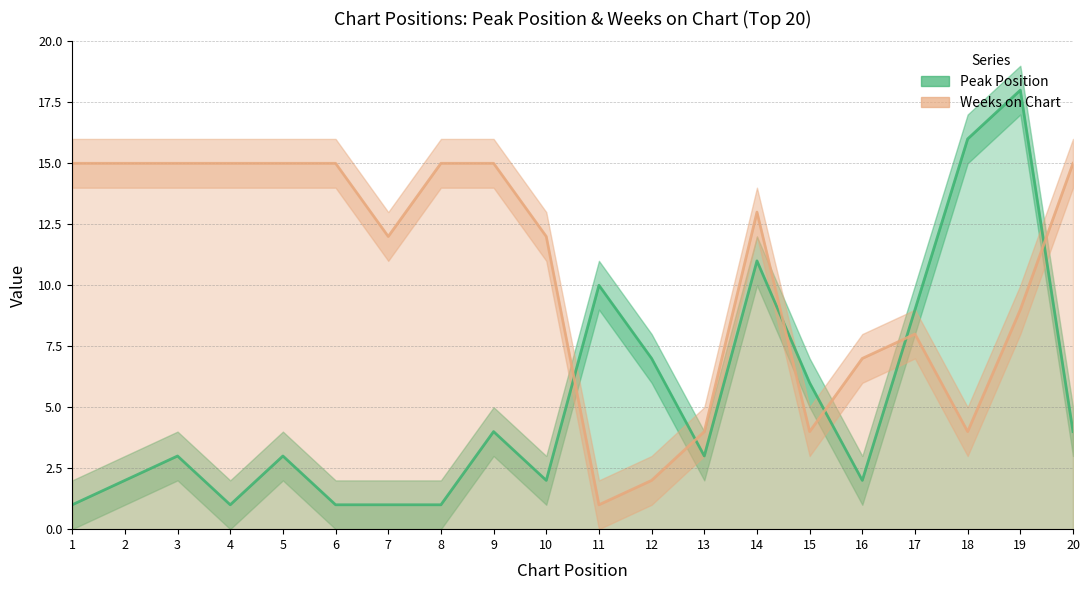

Reading left to right, what are all the values shown in this chart?

Peak Position: 1	2	3	1	3	1	1	1	4	2	10	7	3	11	6	2	9	16	18	4
Weeks on Chart: 15	15	15	15	15	15	12	15	15	12	1	2	4	13	4	7	8	4	9	15